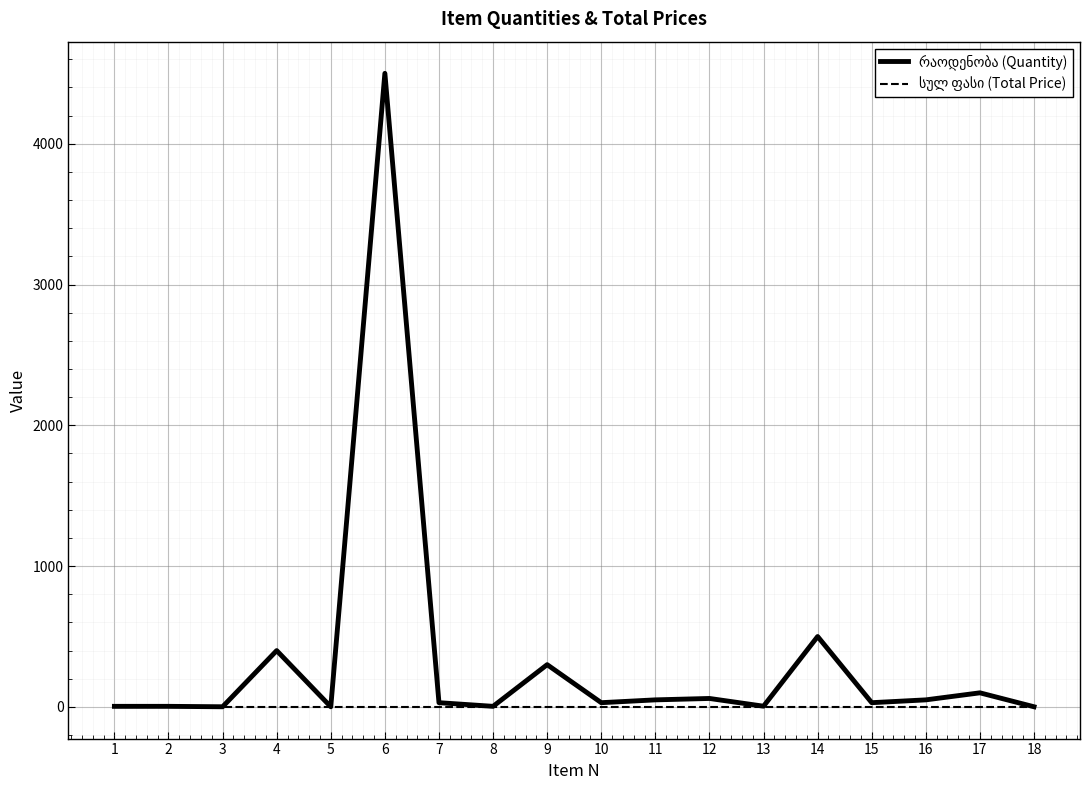

At which category is the sum across all series the highest?

6